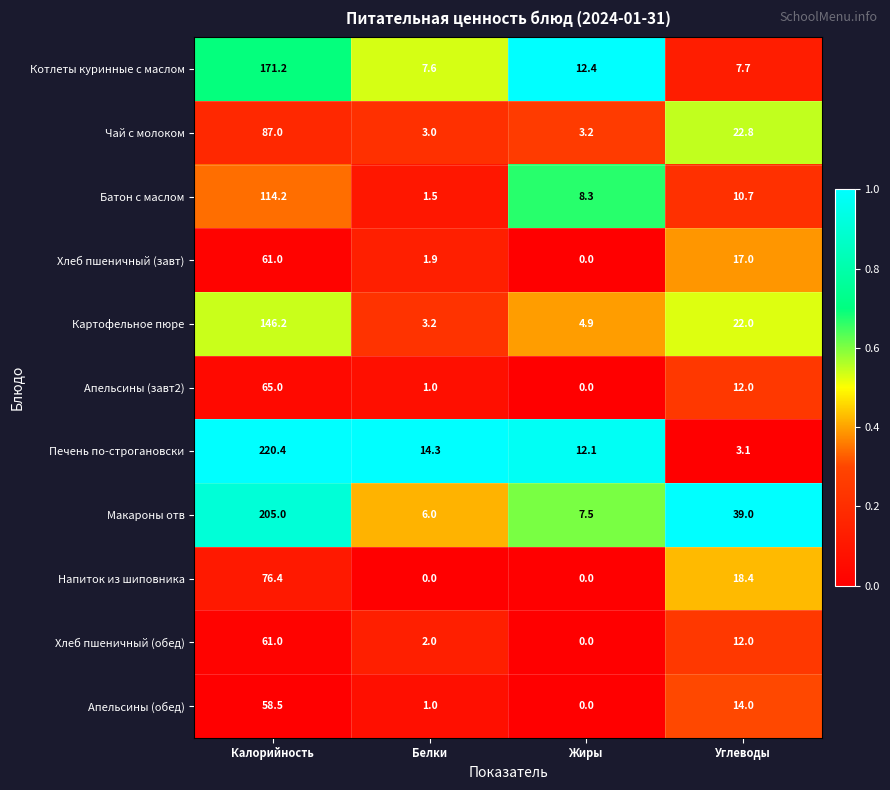

What is the difference between the maximum and minimum values in the Котлеты куринные с маслом series?

163.6